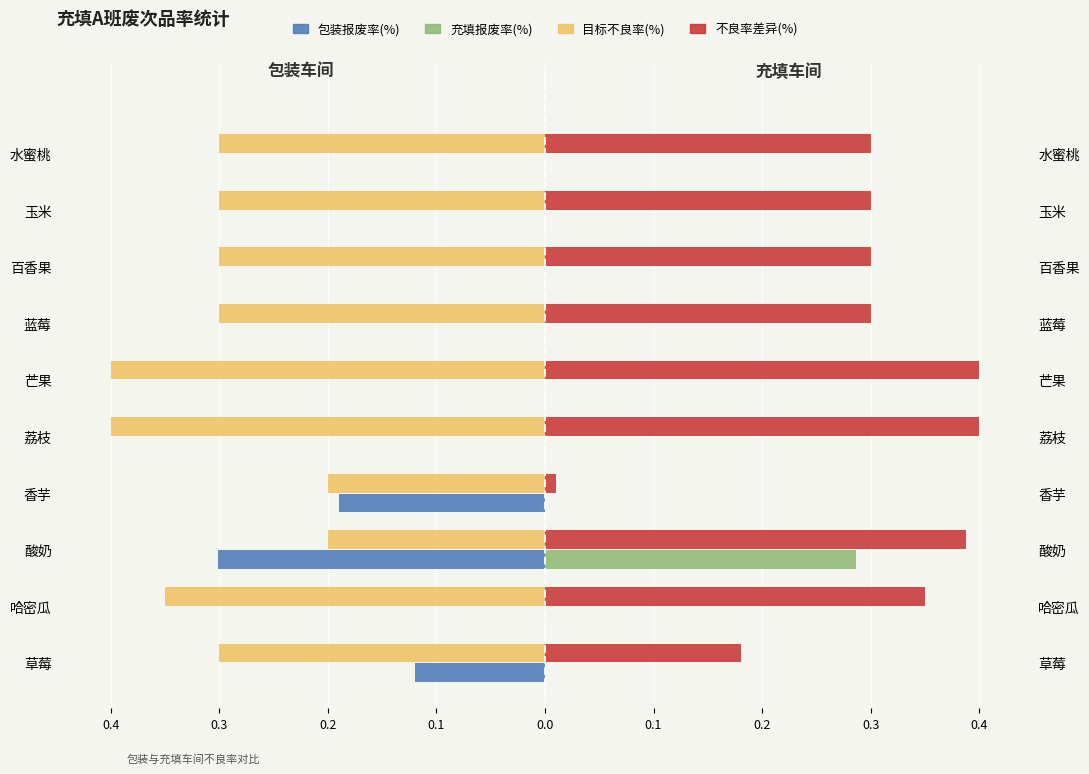

What is the difference between the second highest and minimum values in the 目标不良率(%) series?

0.2